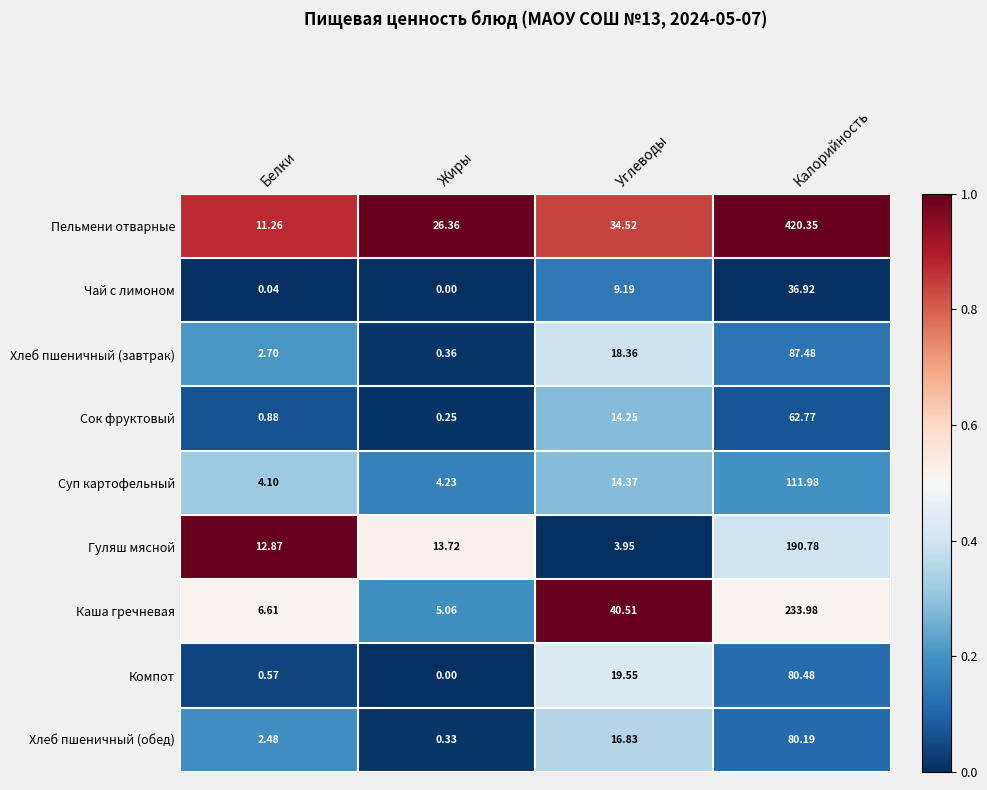

Which series has the largest total across all categories?

Пельмени отварные